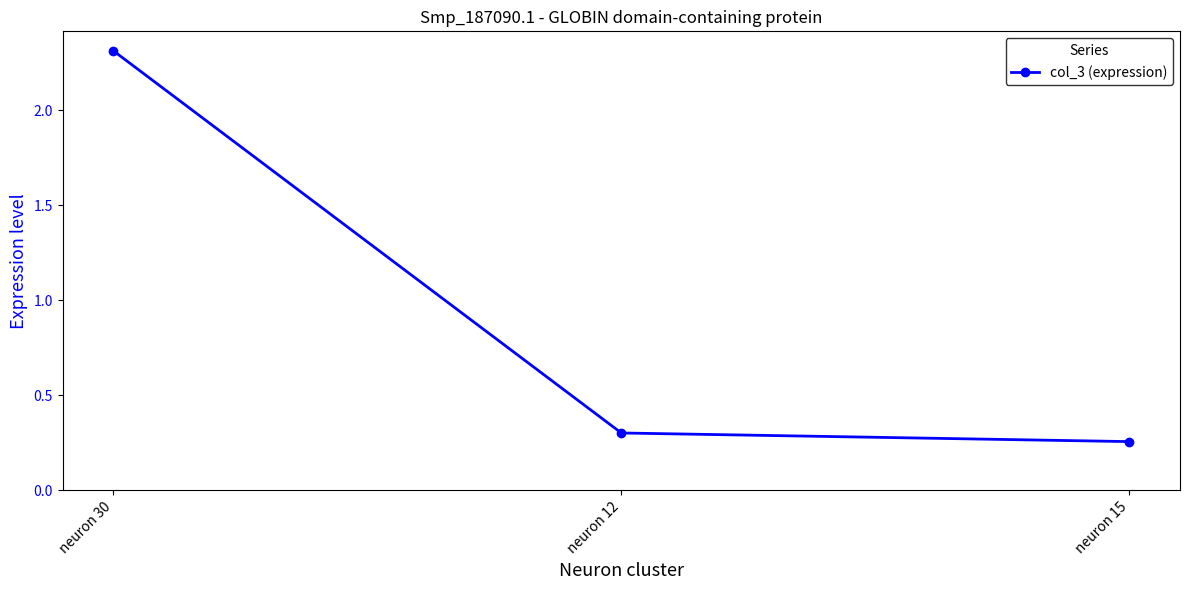

List the labels in order of value, largest first.

neuron 30, neuron 12, neuron 15